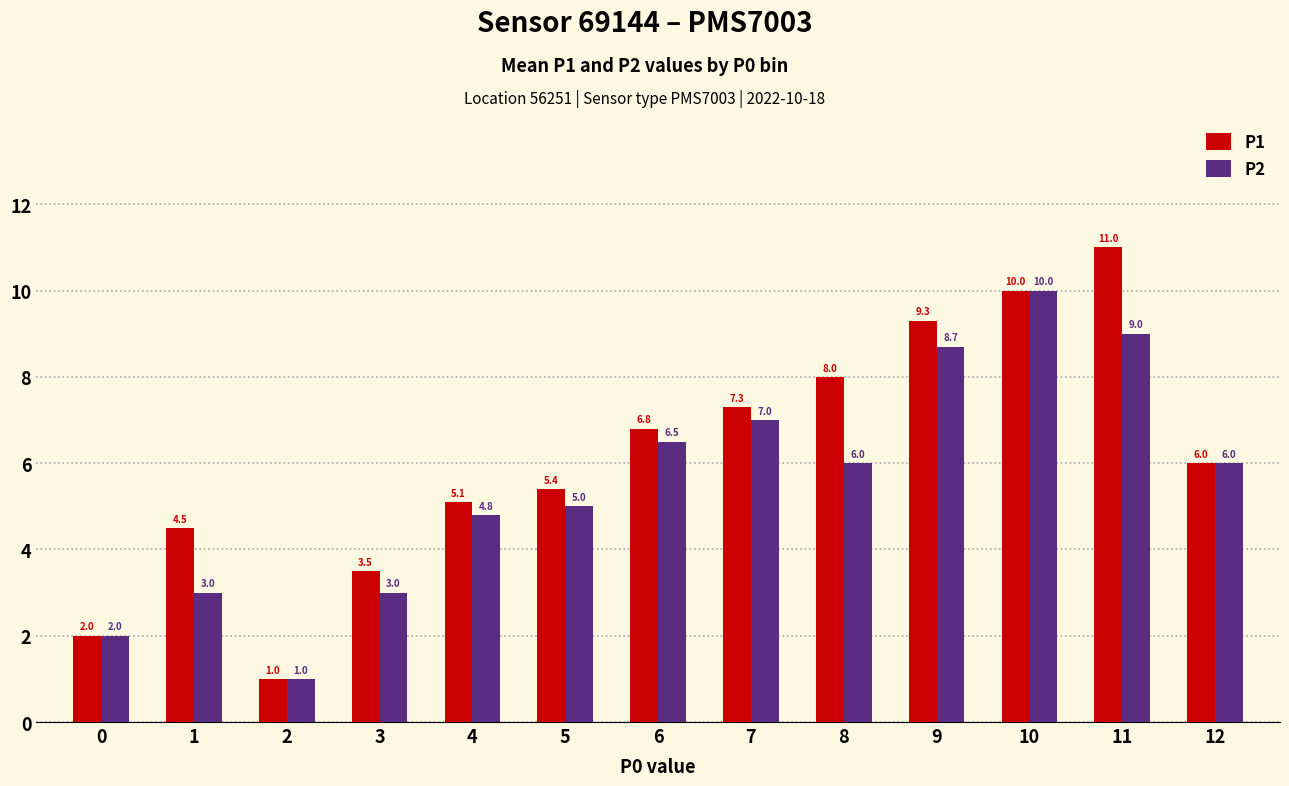

Reading right to left, extract all data points from this chart.

P1: 12=6.0	11=11.0	10=10.0	9=9.3	8=8.0	7=7.3	6=6.8	5=5.4	4=5.1	3=3.5	2=1.0	1=4.5	0=2.0
P2: 12=6.0	11=9.0	10=10.0	9=8.7	8=6.0	7=7.0	6=6.5	5=5.0	4=4.8	3=3.0	2=1.0	1=3.0	0=2.0